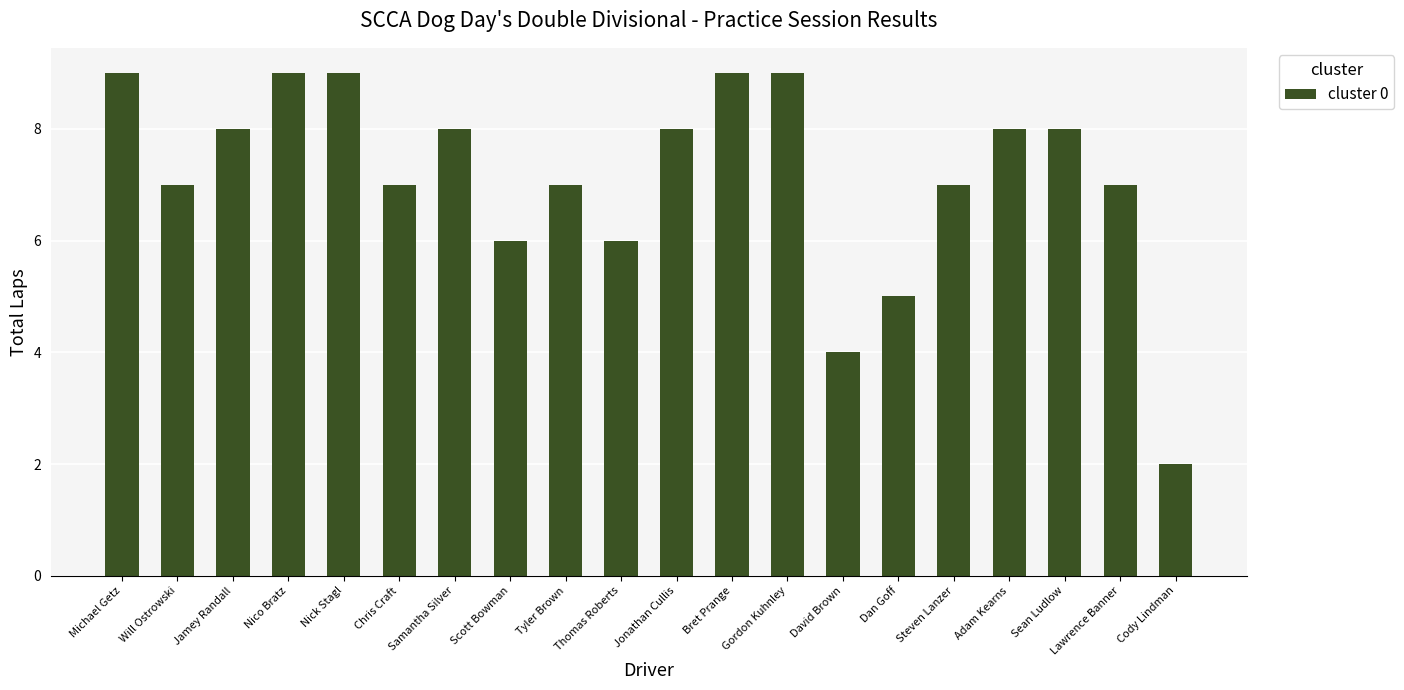

Which label corresponds to the smallest value in the chart?

Cody Lindman